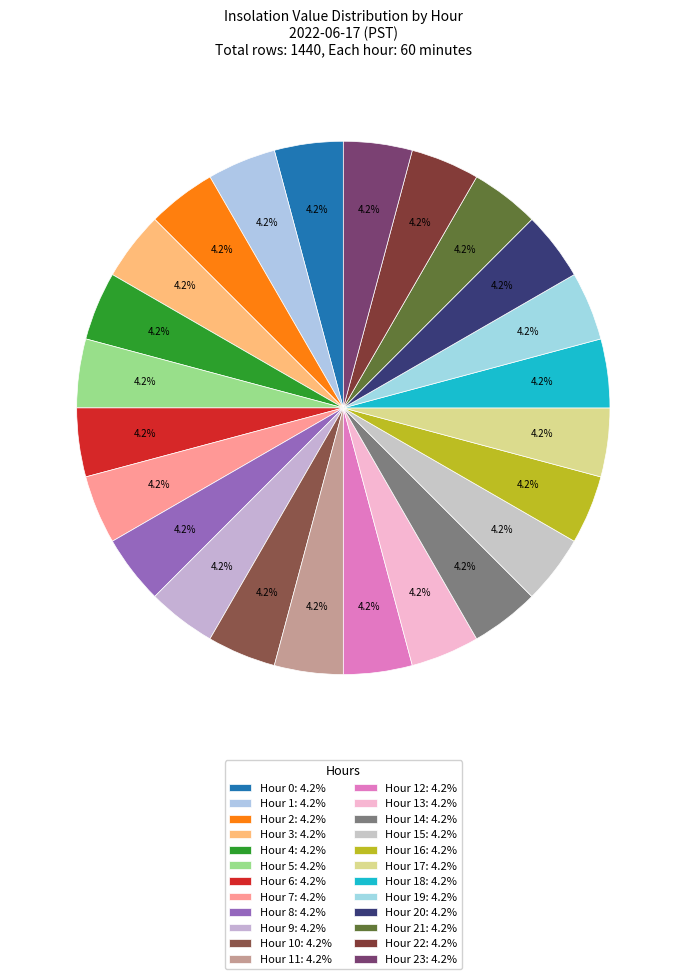

To the nearest percent, what is the average slice percentage?

4%